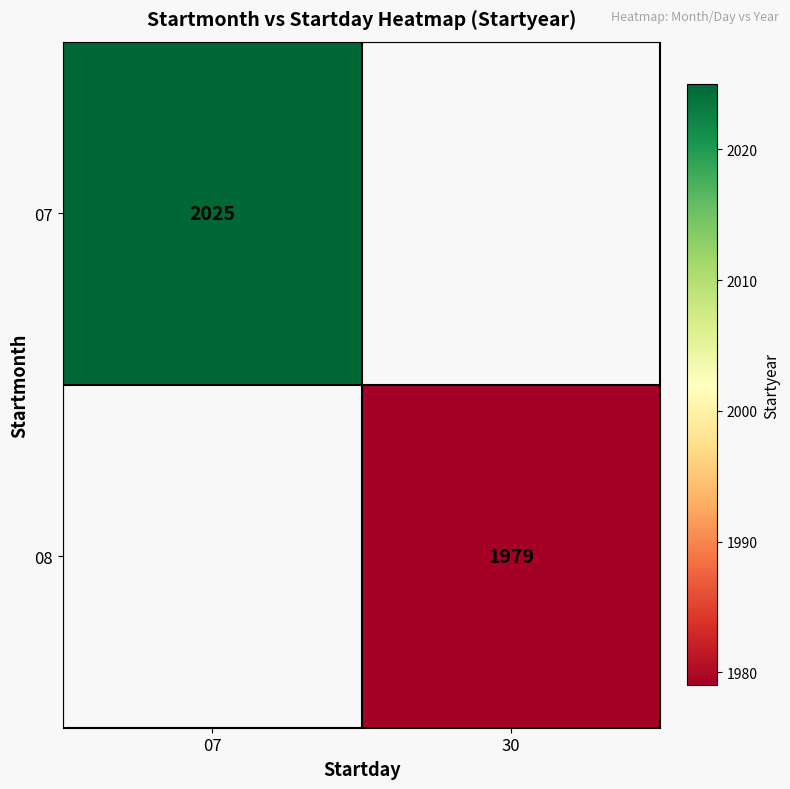

True or false: 07 has a value of 2025 at 07.

True